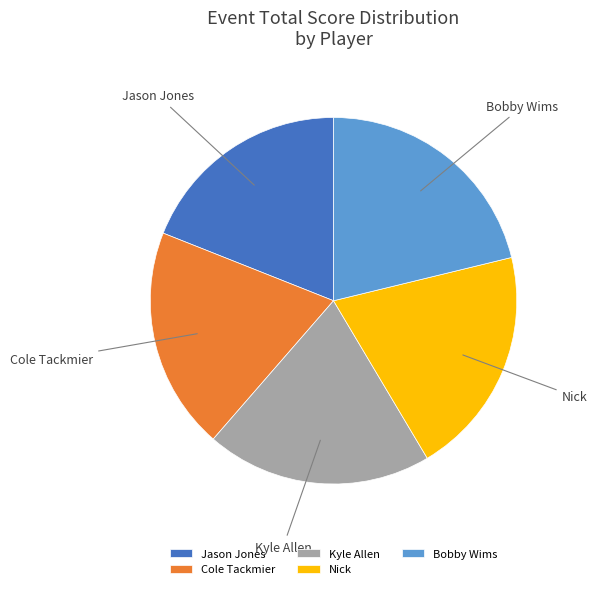

Does Nick account for over 50% of the chart?

No